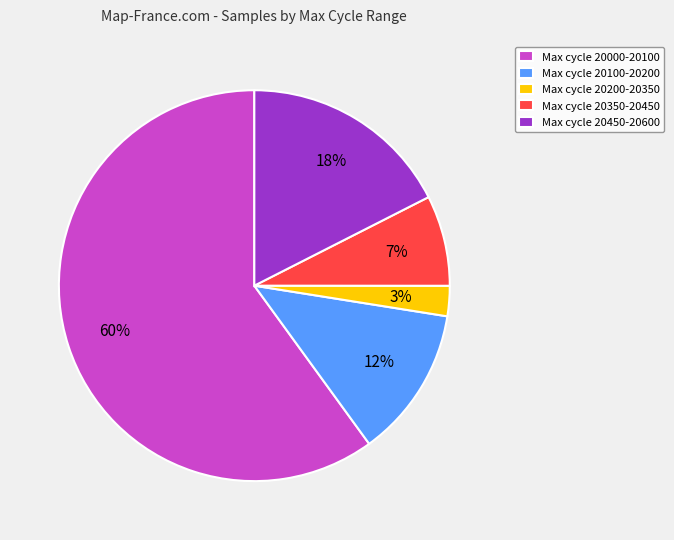

To the nearest percent, what percentage of the pie is Max cycle 20350-20450?

7%